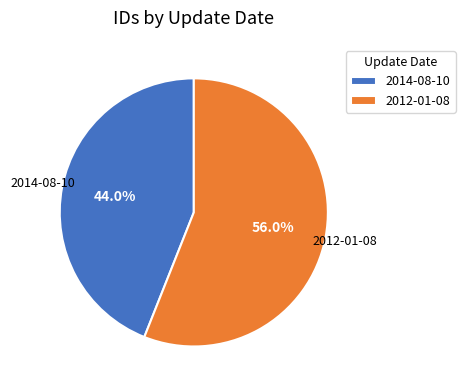

To the nearest percent, what portion does 2014-08-10 represent?

44%